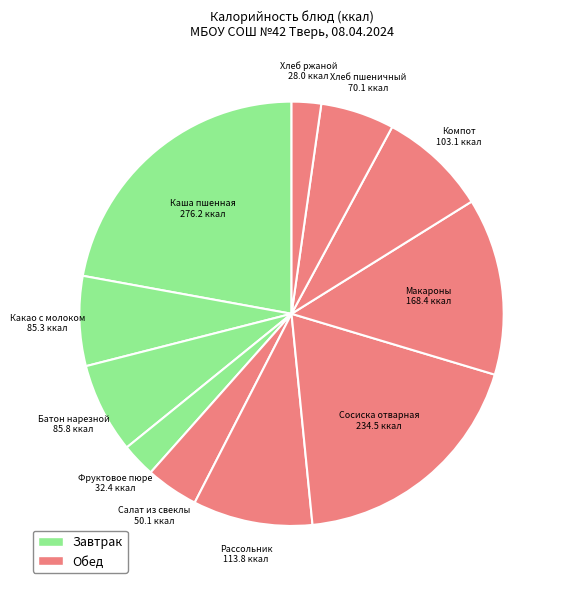

True or false: Фруктовое пюре accounts for 14% of the total.

False